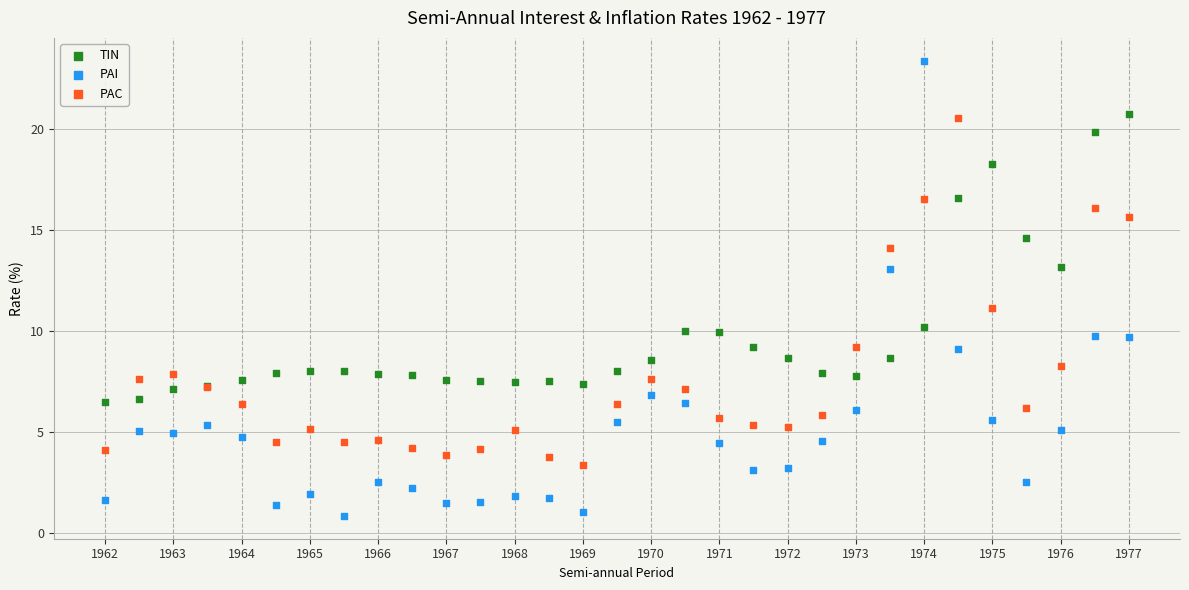

Which series contains the lowest Y value?

PAI